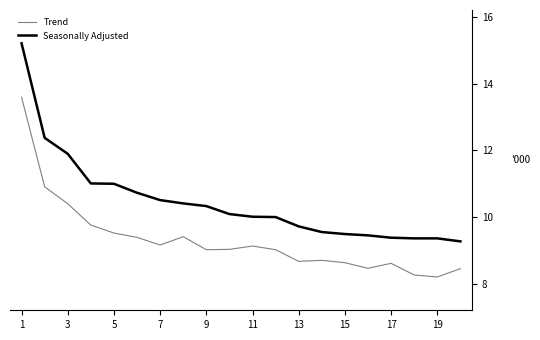

True or false: Seasonally Adjusted and Trend cross at least once.

False